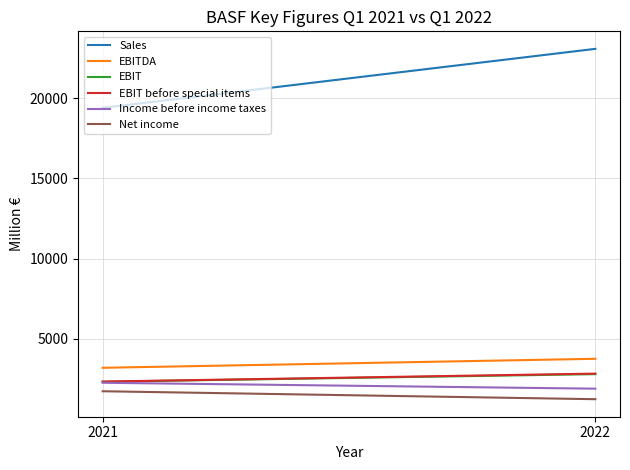

What is the value of the Income before income taxes point at the 1st from the left?

2247